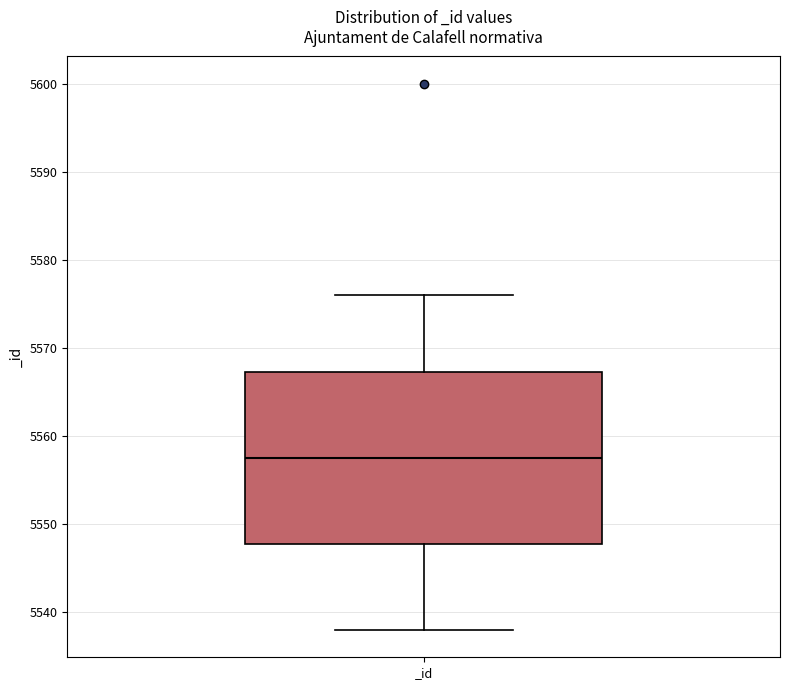

Transcribe this box plot: give where the median line is, the range the box spans, and where the two whiskers end, as read against the y-axis. The values are not printed on the chart, so give them approximately, as read against the axis.

median 5558, box 5548 to 5567, whiskers 5538 to 5576